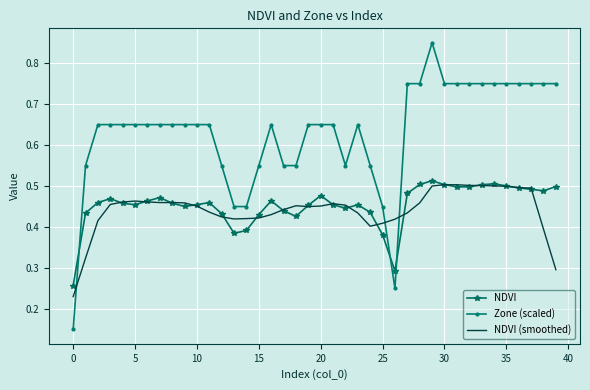

At how many categories does at least one series exceed 0?

40